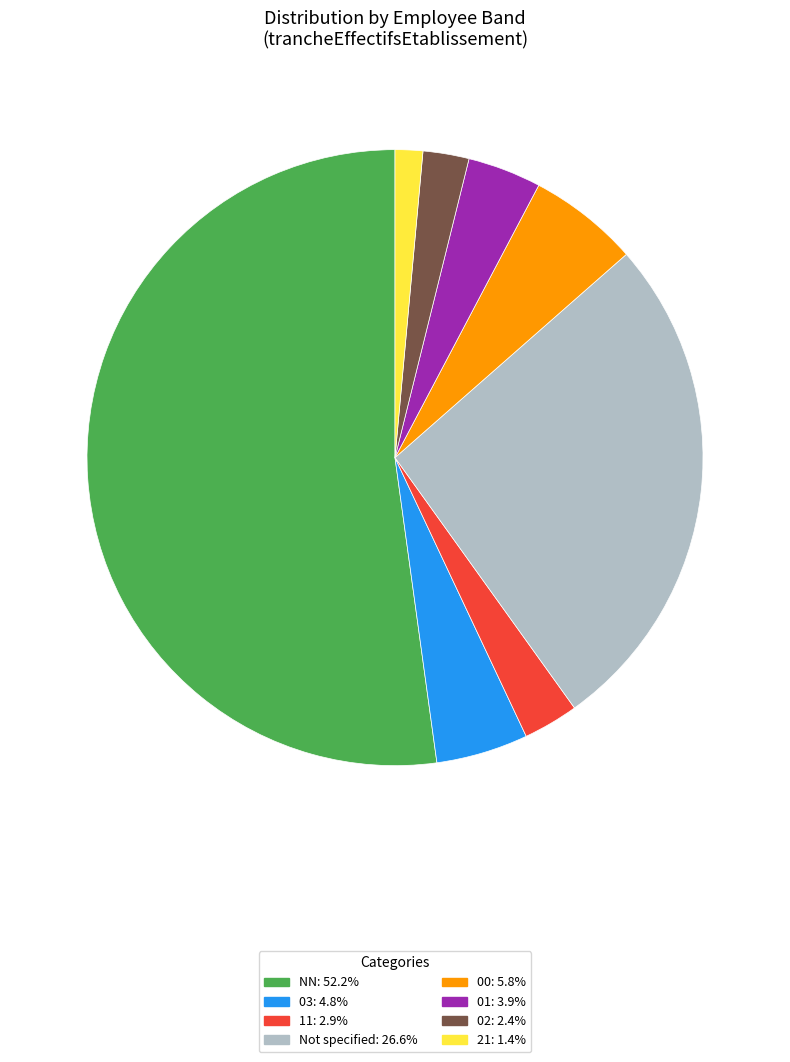

Is NN: 52.2% the majority of the pie?

Yes